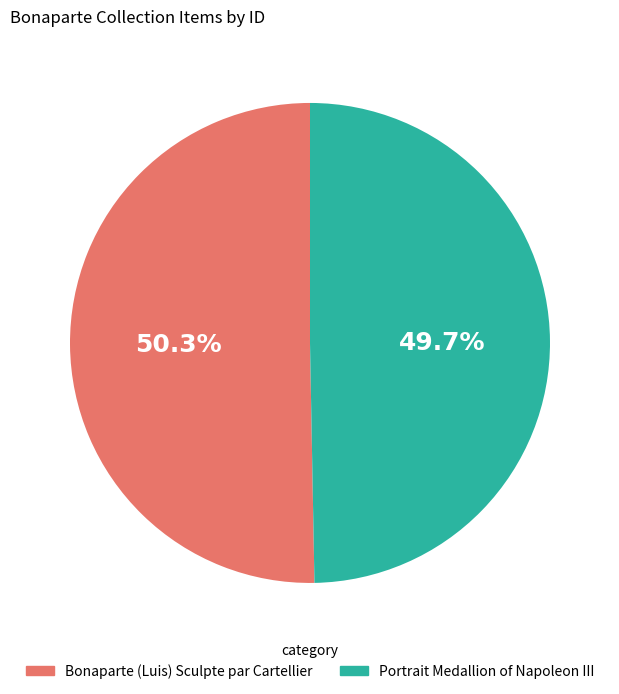

How many slices are in this pie chart?

2